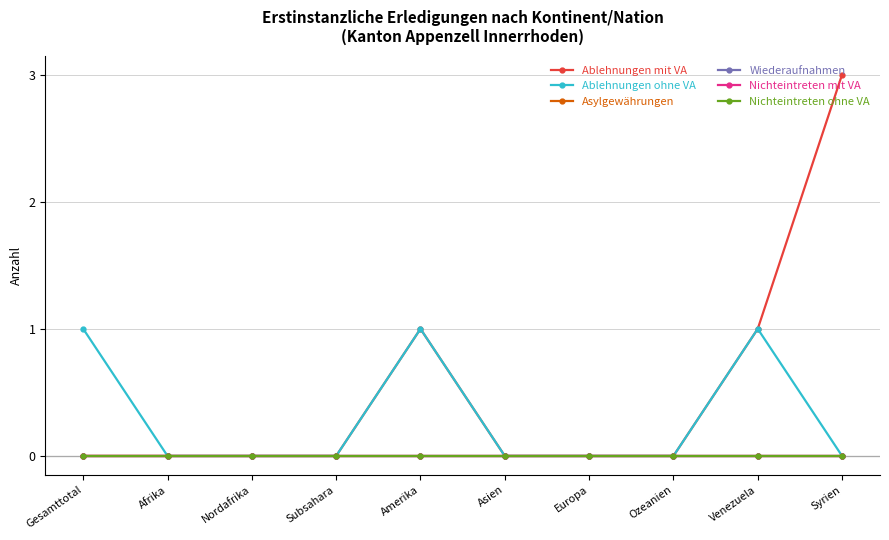

Does the chart display data point markers on the line(s)?

Yes